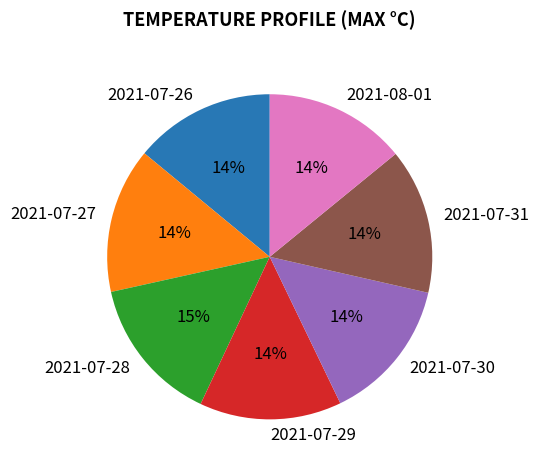

True or false: 2021-07-31 accounts for 25% of the total.

False